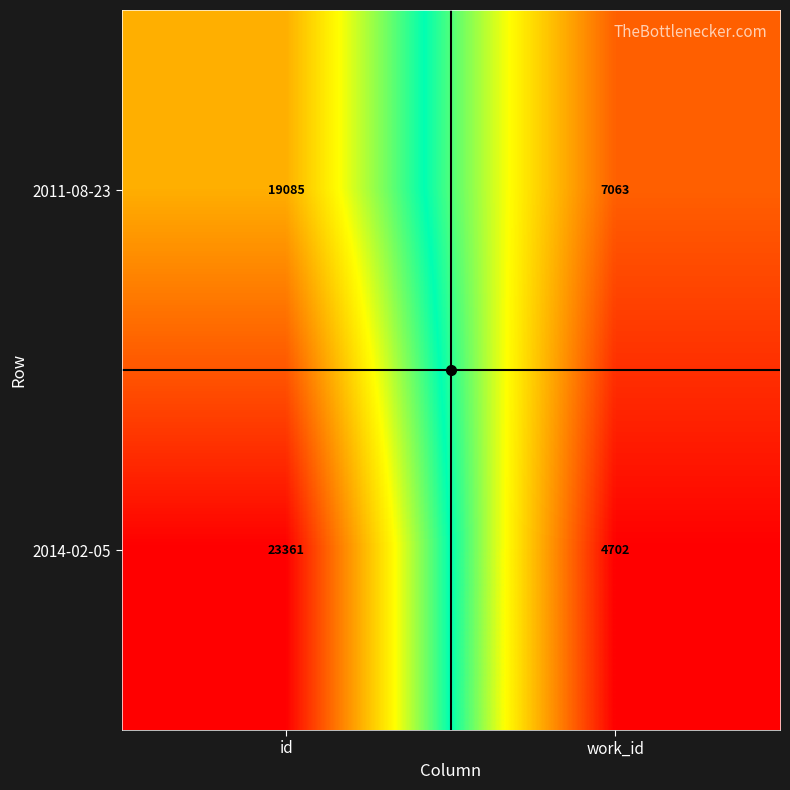

Is it true that 2014-02-05 equals 5525 at id?

False